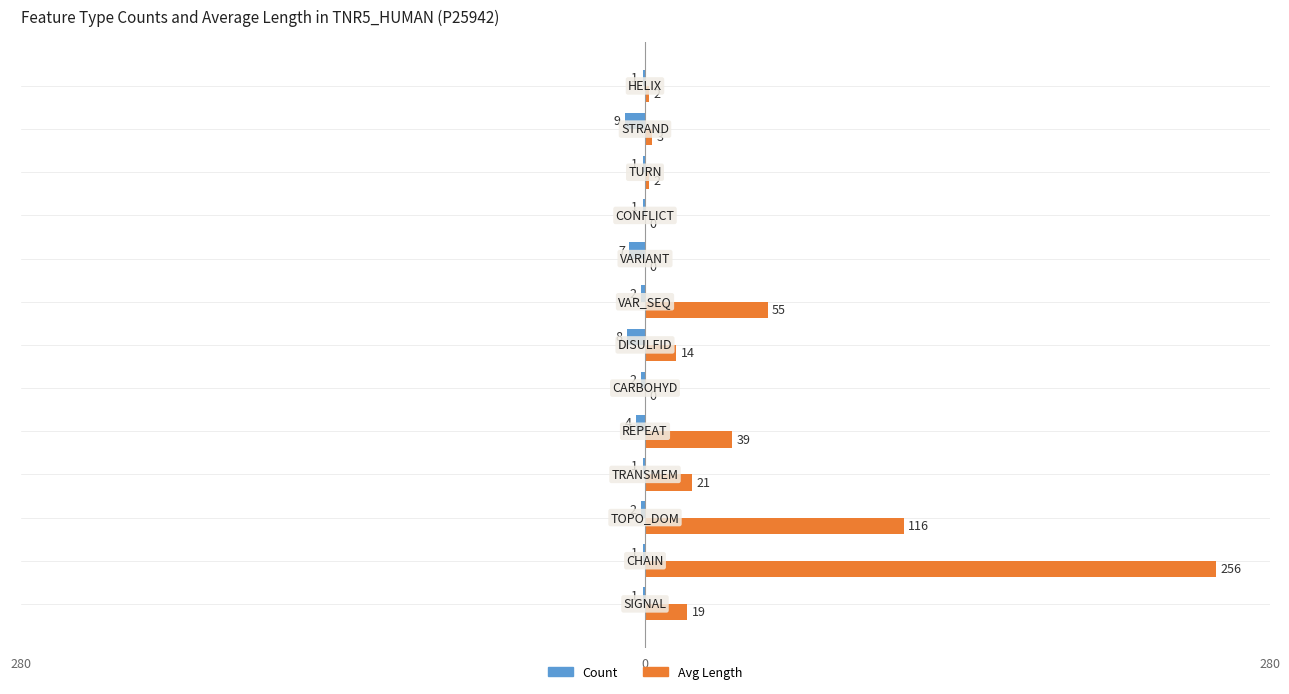

What are all the series names shown in the legend?

Count, Avg Length